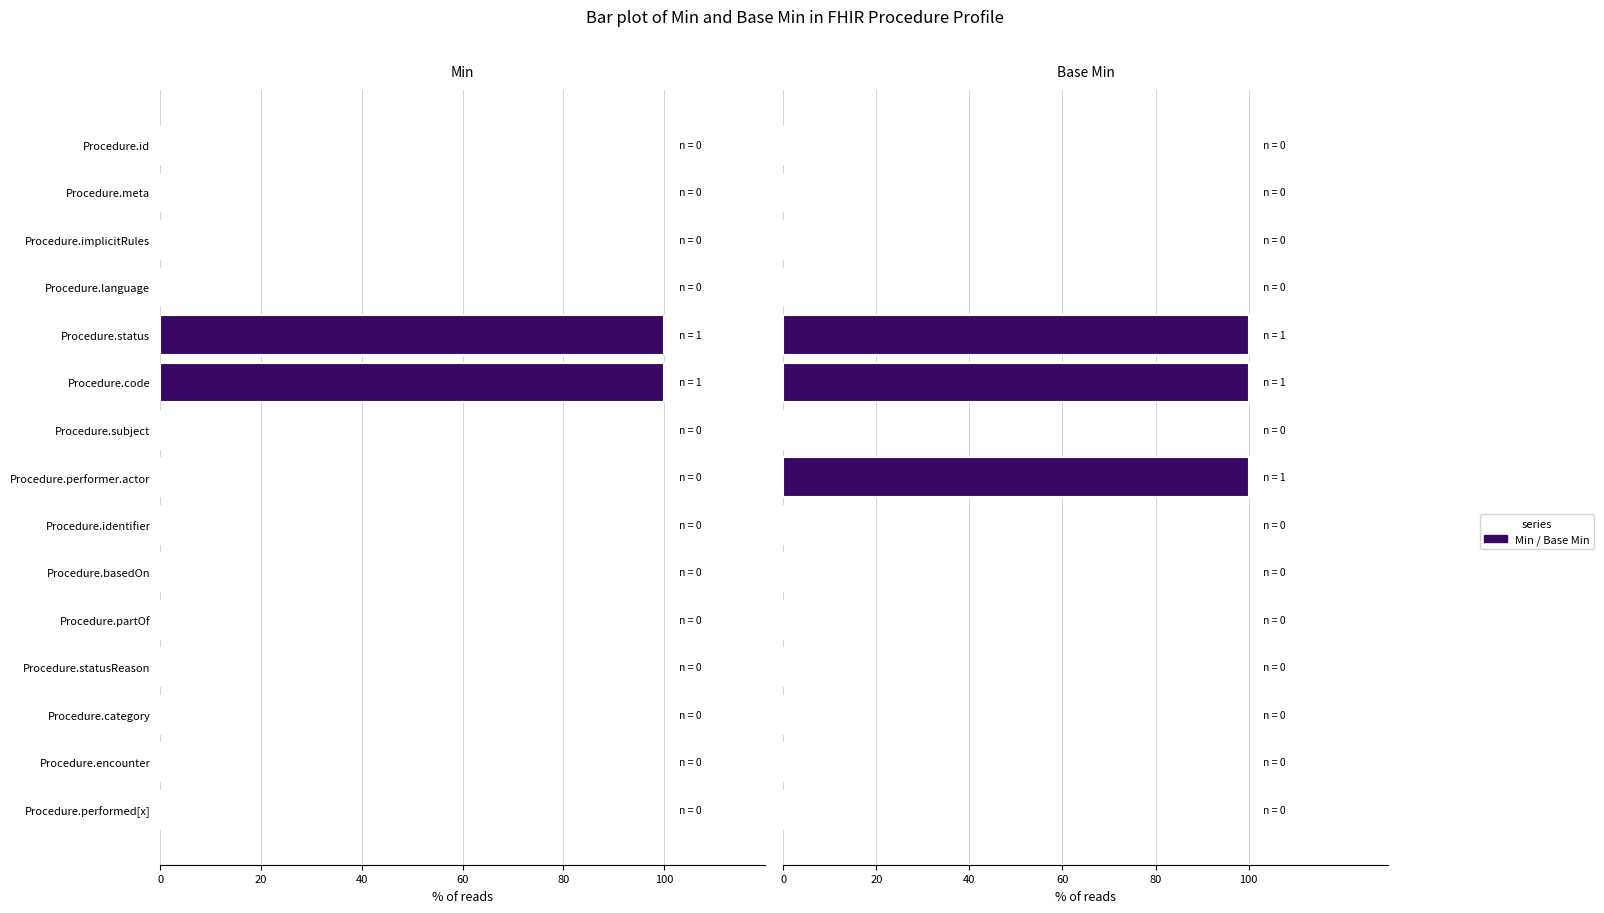

How many bars are there in total?

30